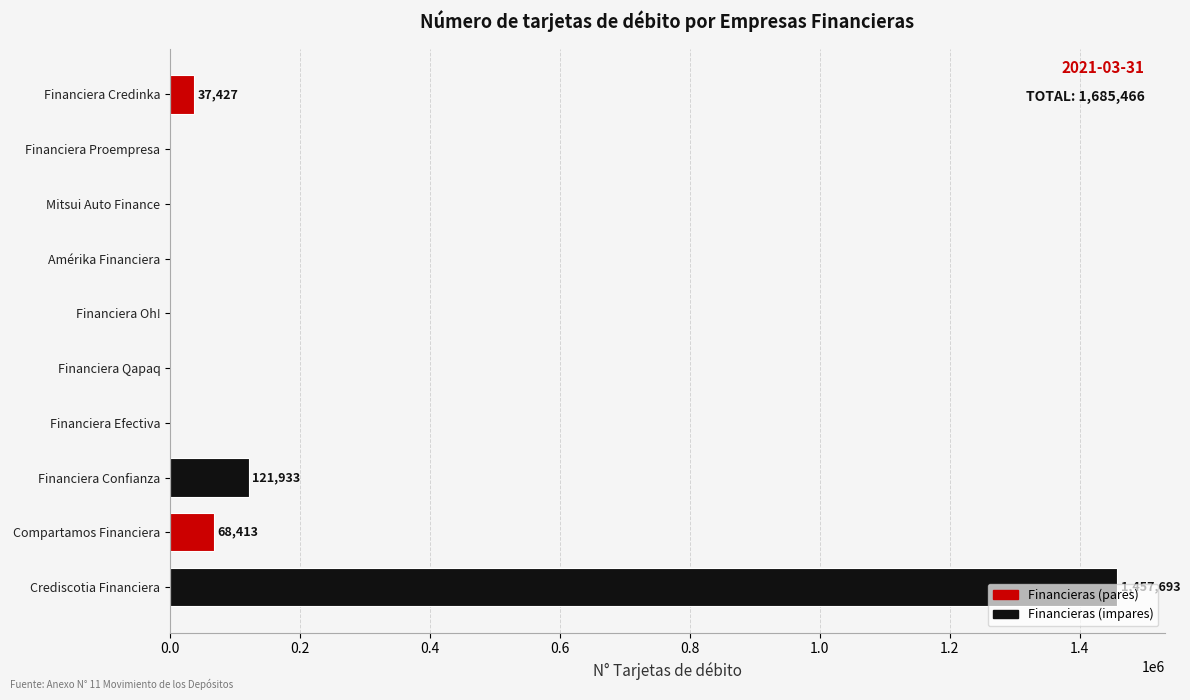

Are the bars horizontal?

Yes